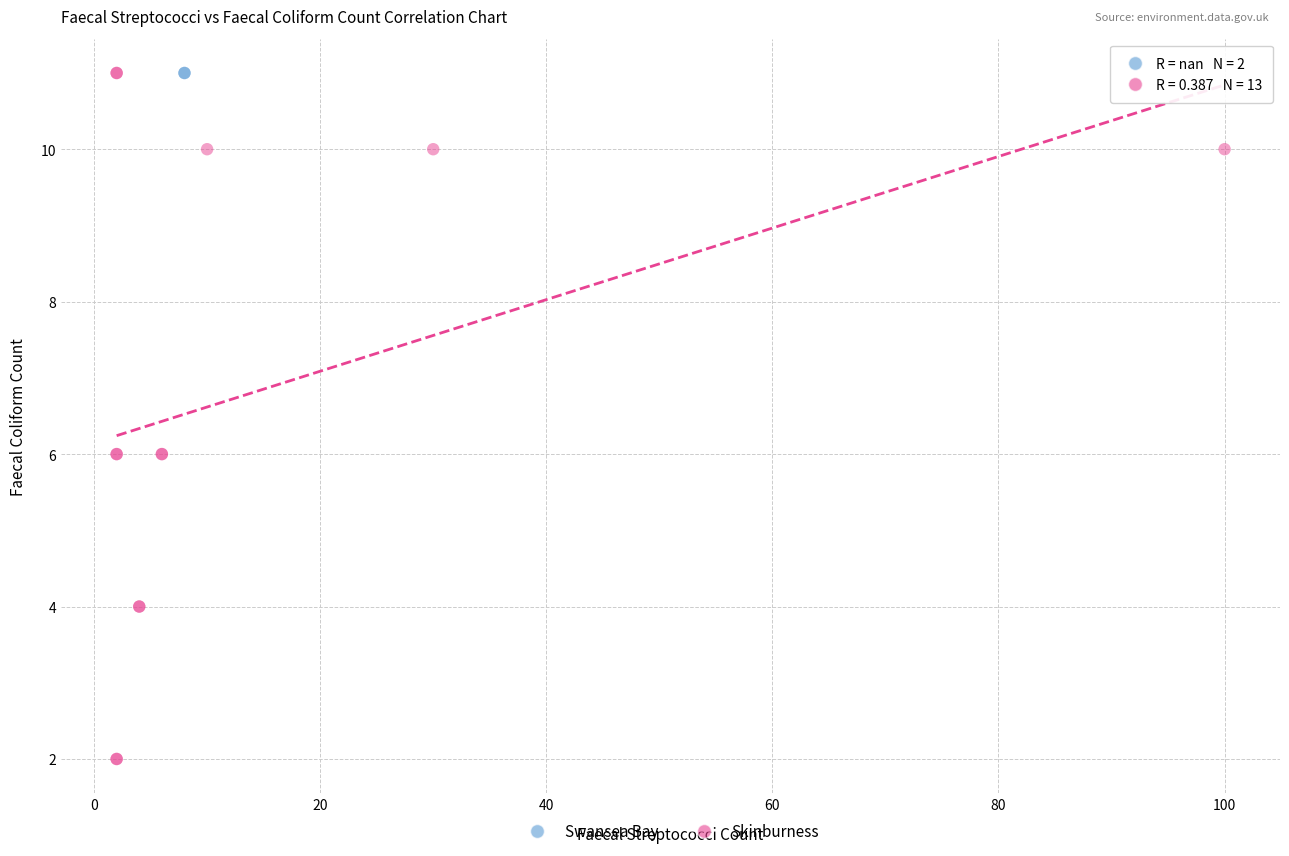

What are all the series names shown in the legend?

Swansea Bay, Skinburness